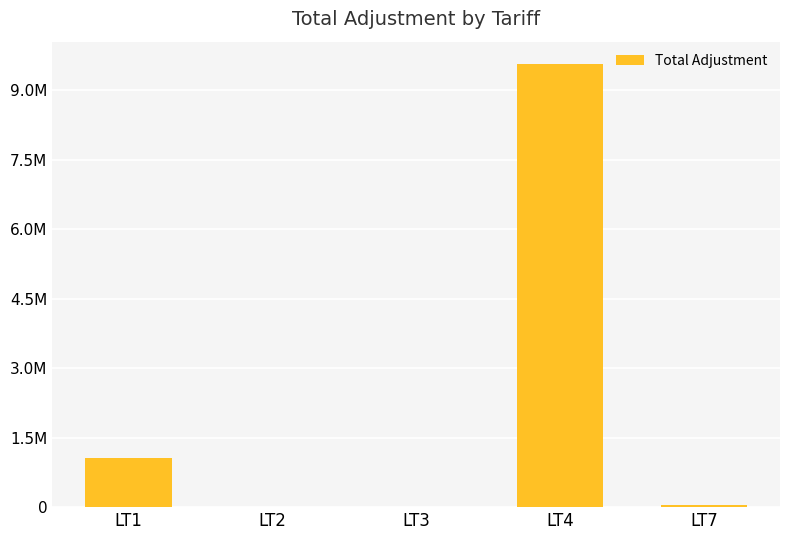

Are the bars horizontal?

No